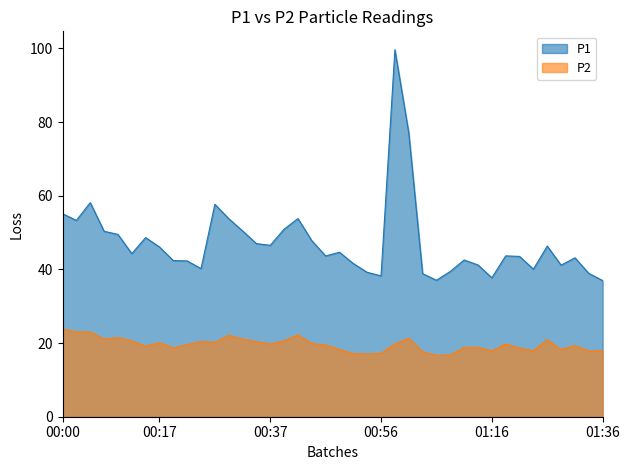

What is the label of the 19th point from the right?

00:51